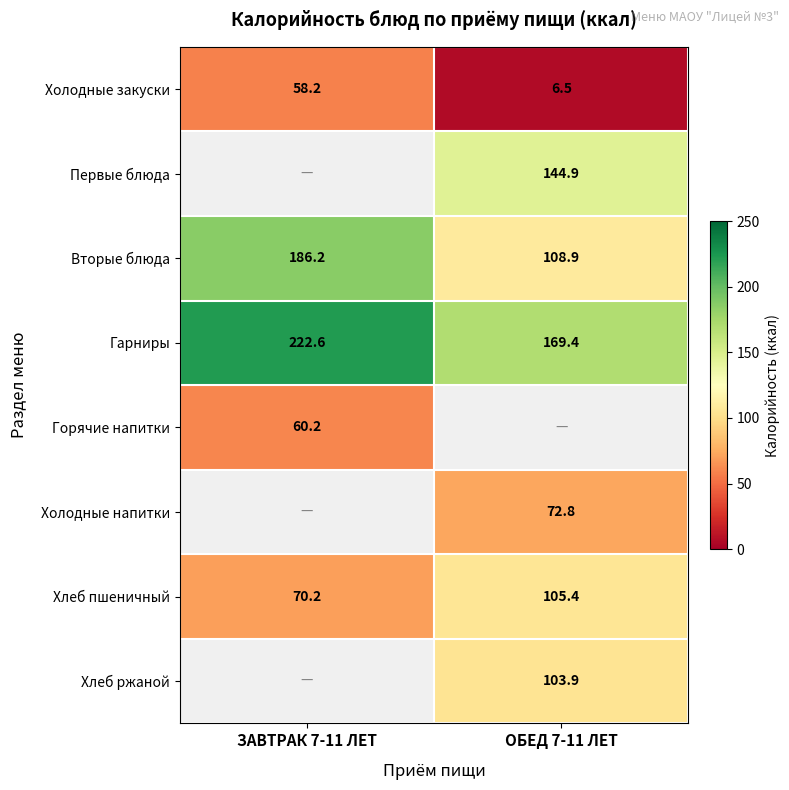

What is the maximum value shown in the chart?

222.6